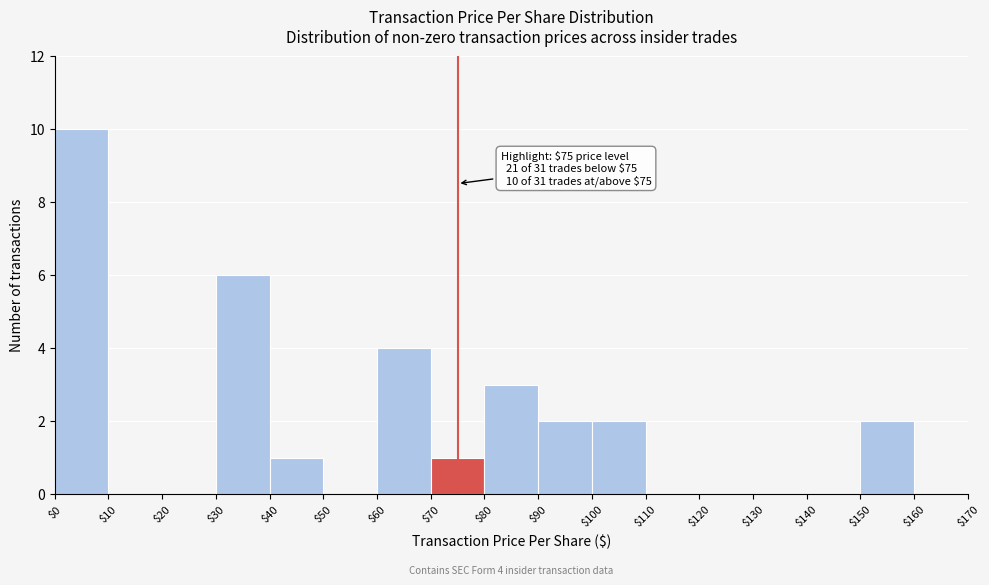

Over which range of the x-axis is the bar tallest?

$0 to $10